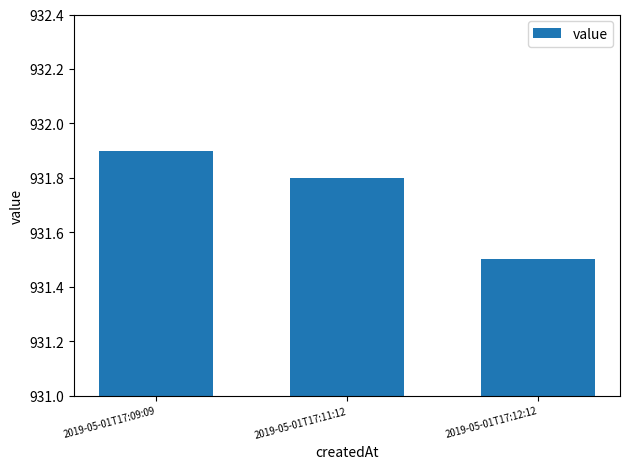

Reading right to left, transcribe all the data shown in this chart.

931.5	931.8	931.9